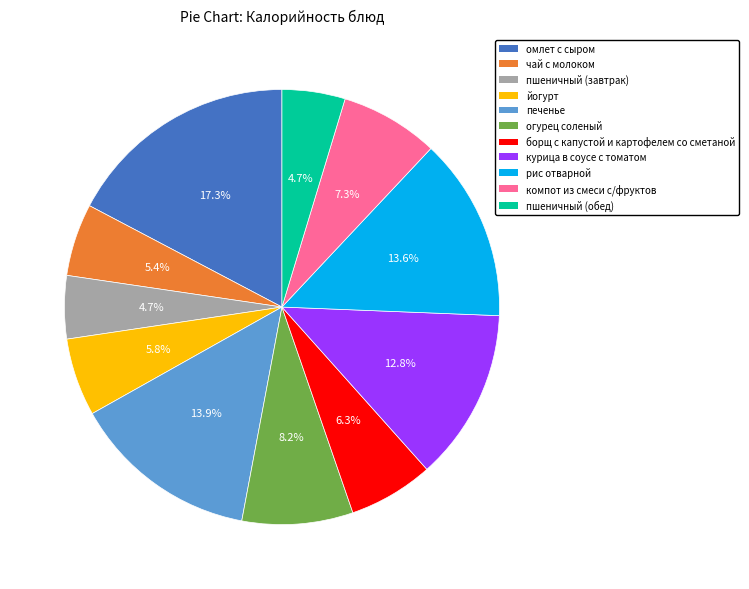

Which category has the biggest portion of the pie?

омлет с сыром